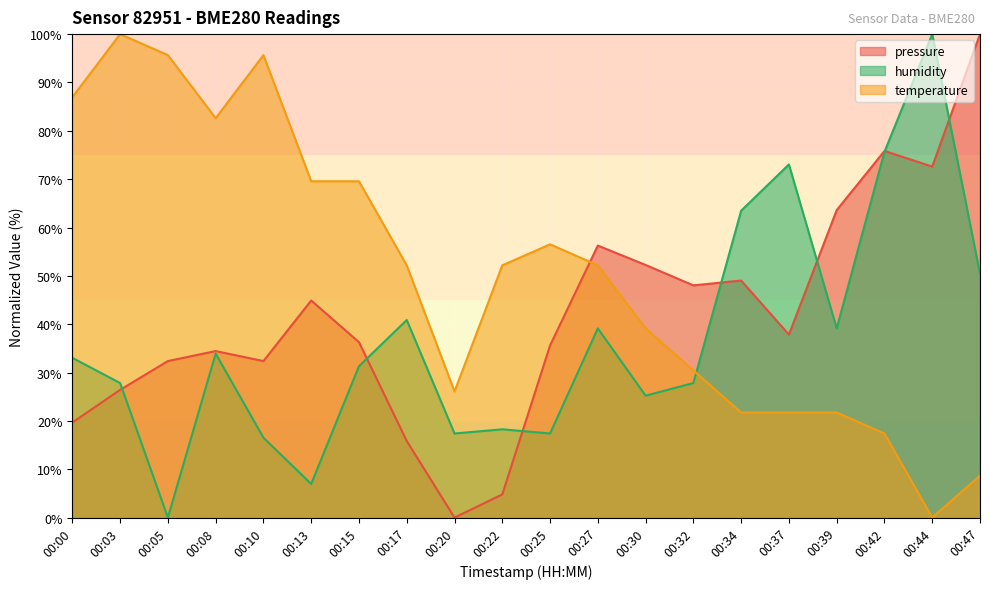

What is the total value across all series at 00:37?

132.6